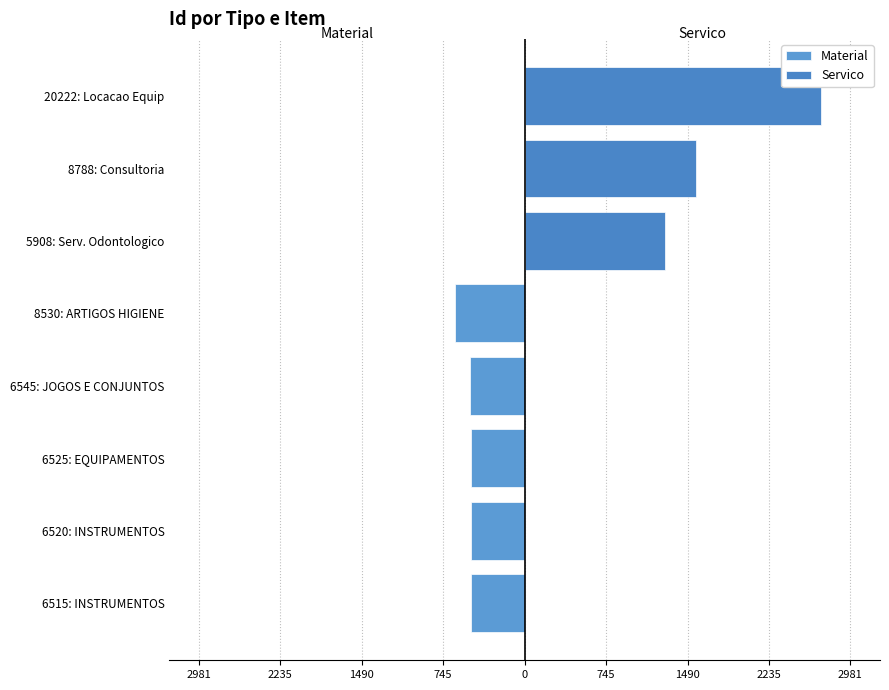

What is the greatest value displayed?

2710